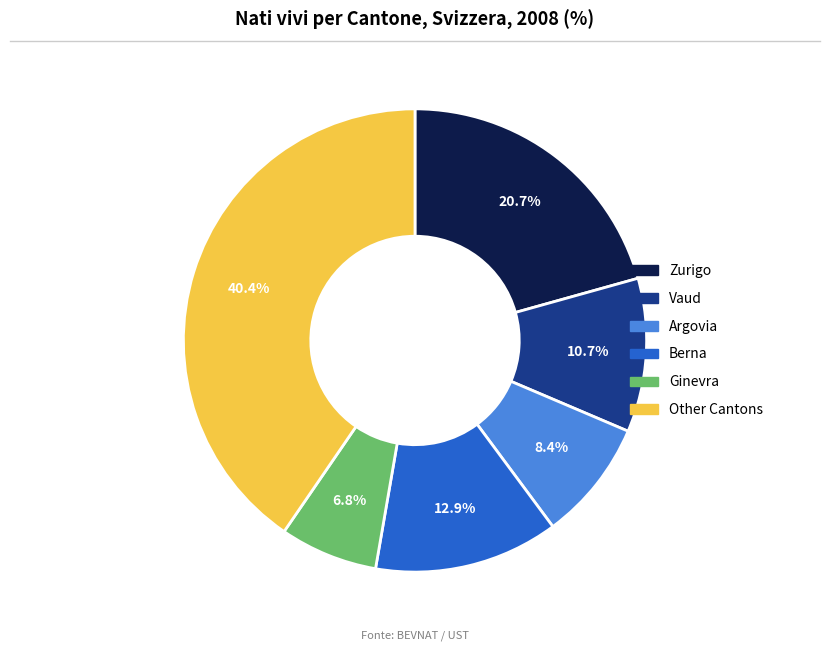

Does any single category account for the majority?

No